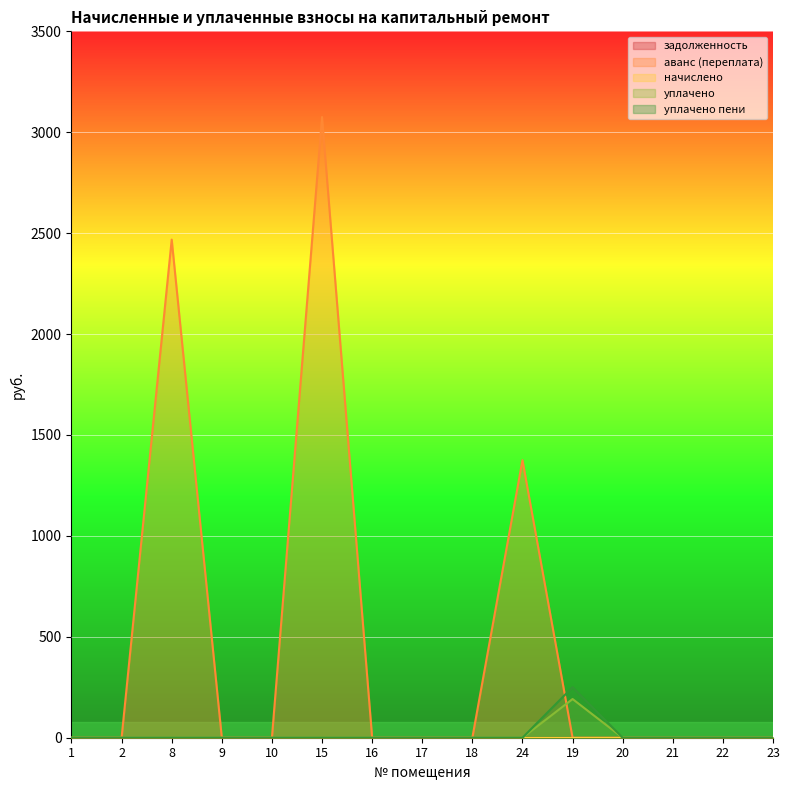

Reading right to left, list all the values displayed in this chart.

аванс (переплата): 0.0	0.0	0.0	0.0	0.0	1375.2	0.0	0.0	0.0	3075.3	0.0	0.0	2468.2	0.0	0.0
уплачено: 0.0	0.0	0.0	0.0	191.7	0.0	0.0	0.0	0.0	0.0	0.0	0.0	0.0	0.0	0.0
уплачено пени: 0.0	0.0	0.0	0.0	250.6	0.0	0.0	0.0	0.0	0.0	0.0	0.0	0.0	0.0	0.0